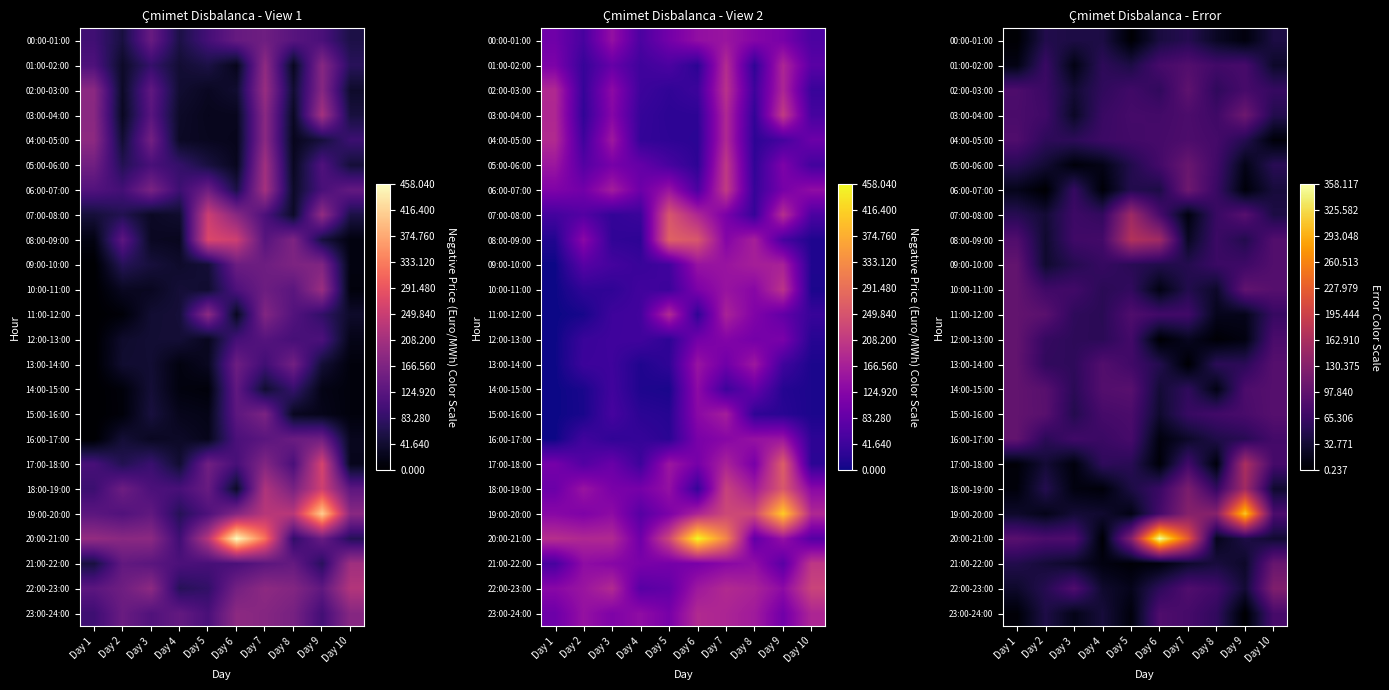

True or false: 23:00-24:00 has a value of 7.9 at Day 1.

False